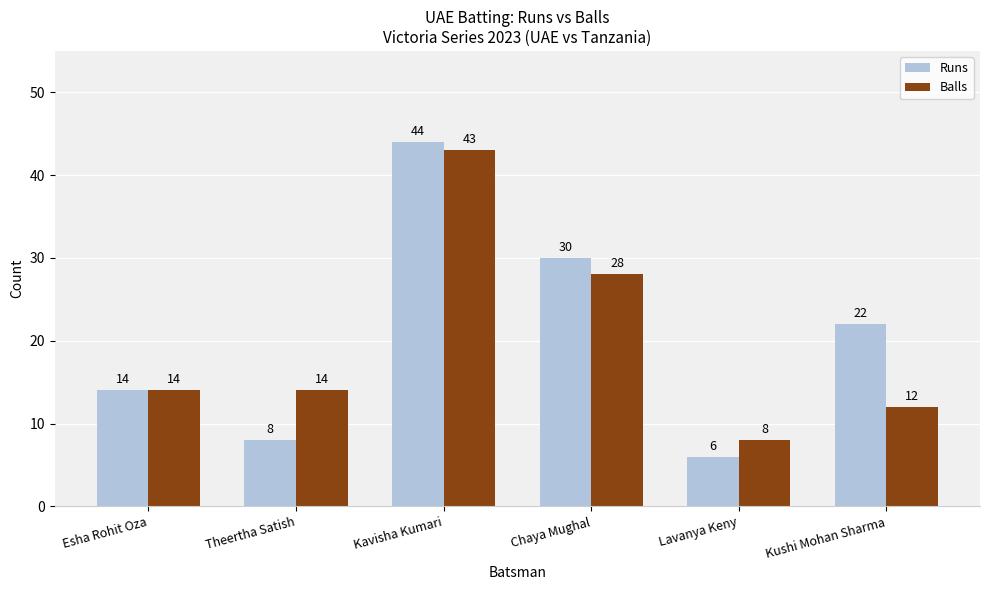

Rank the series by their average value, from lowest to highest.

Balls, Runs